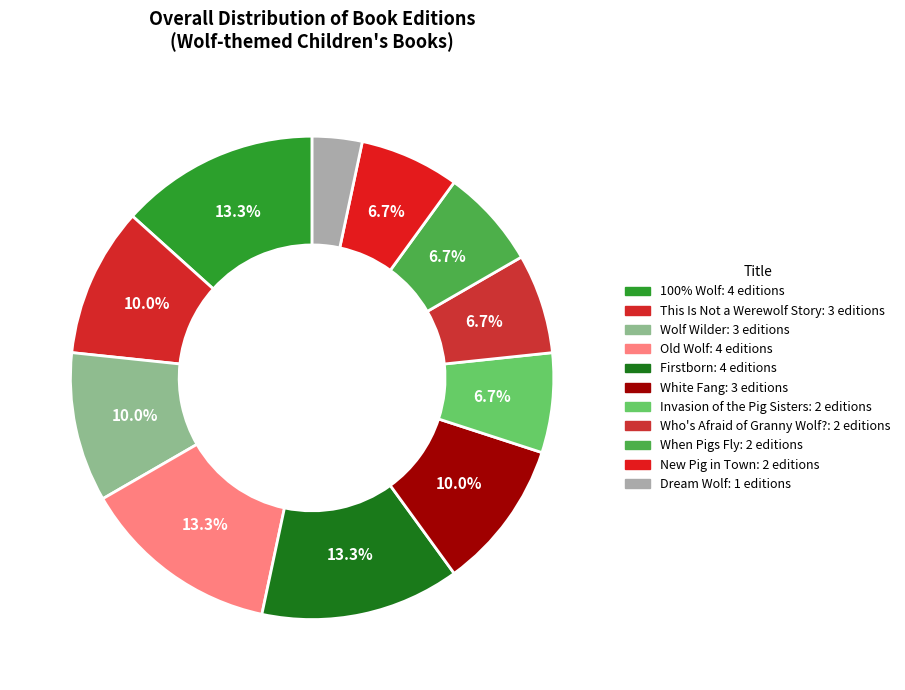

How many segments does this pie chart have?

11